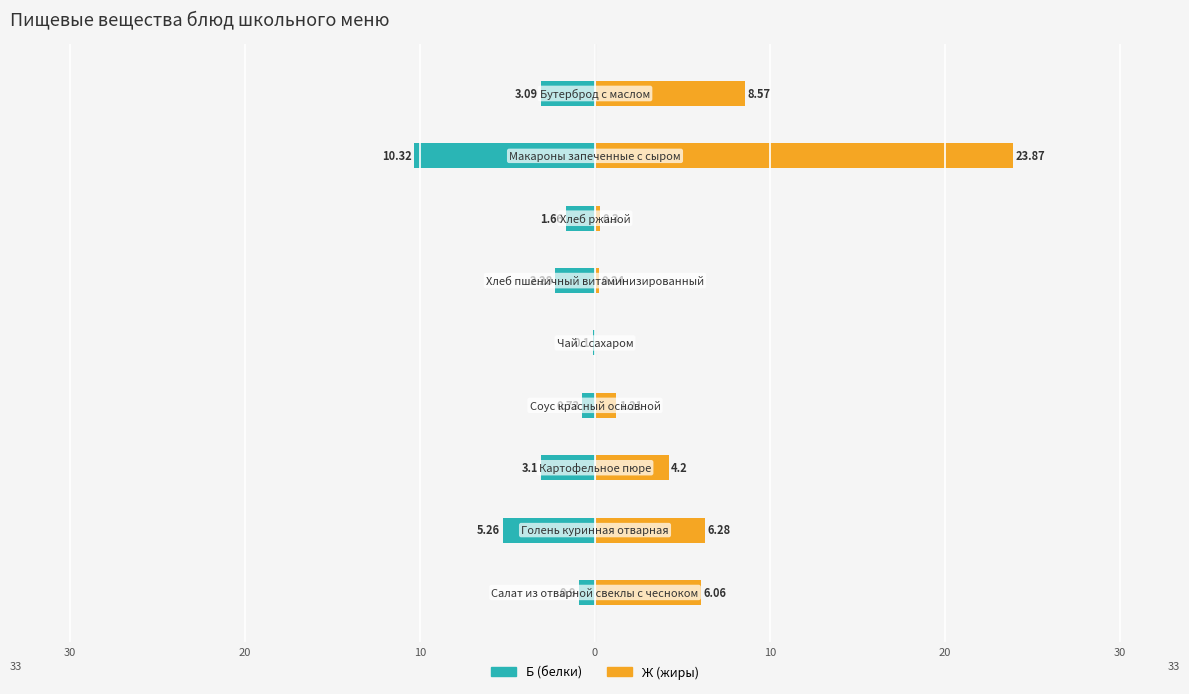

What is the difference between the maximum and minimum values in the Б (белки) series?

10.2